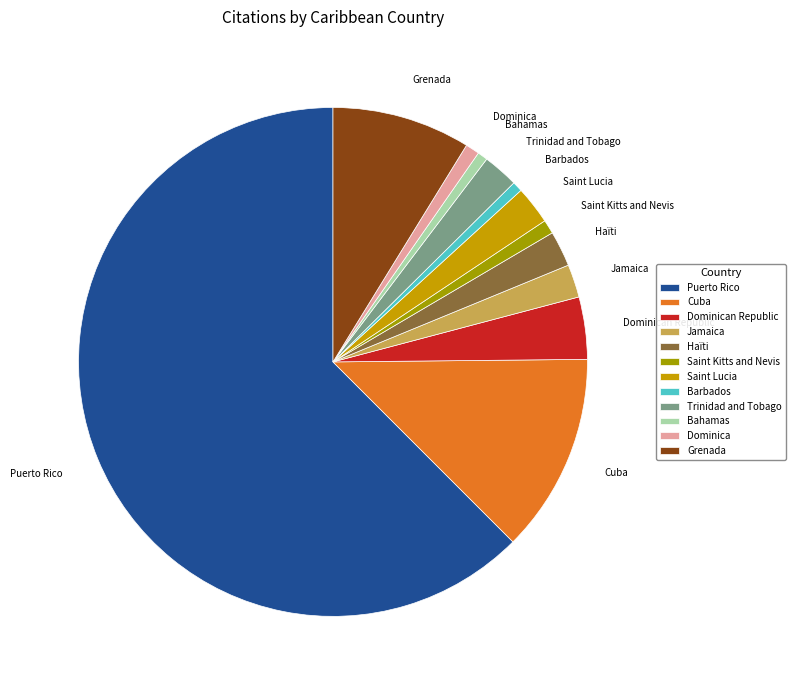

True or false: Trinidad and Tobago accounts for 2% of the total.

True